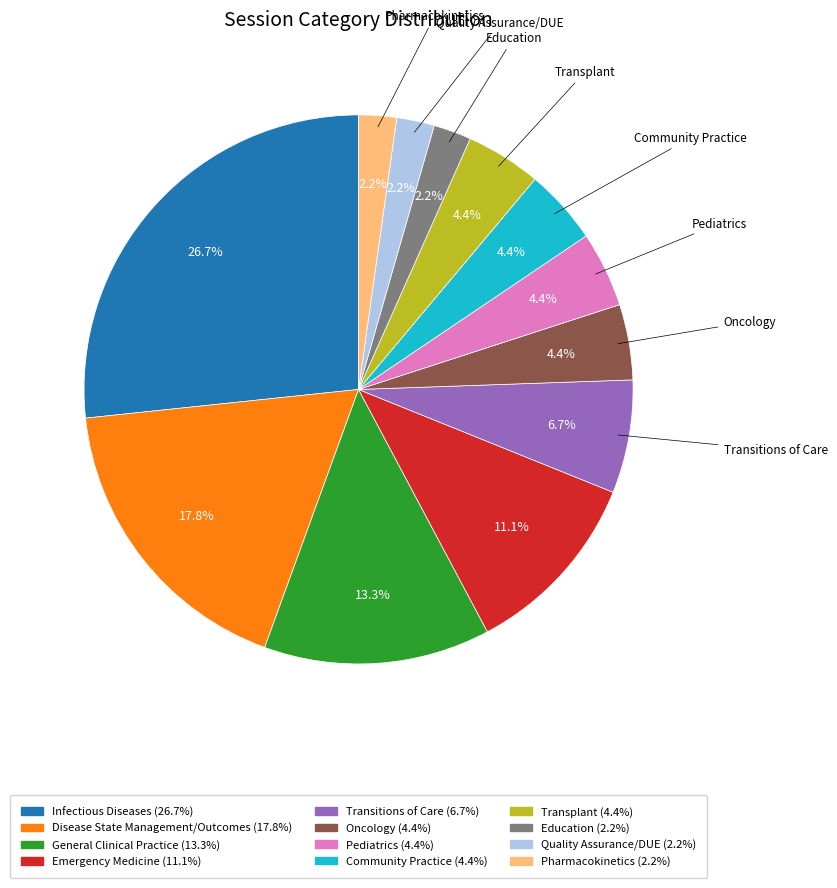

What is the largest slice in the pie chart?

Infectious Diseases